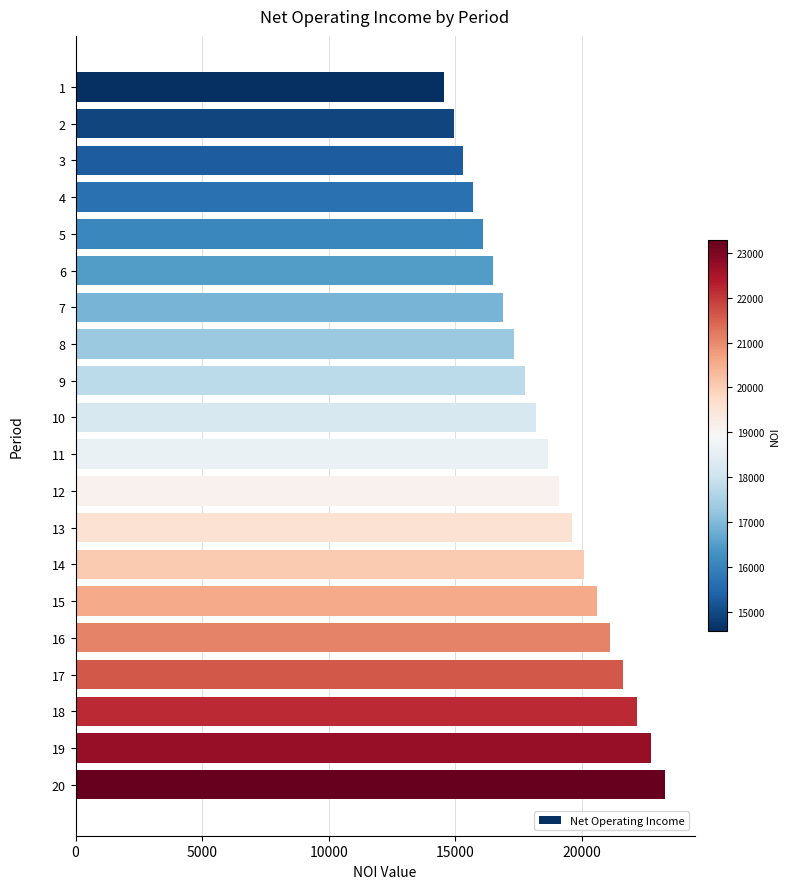

What is the maximum value shown in the chart?

23281.1